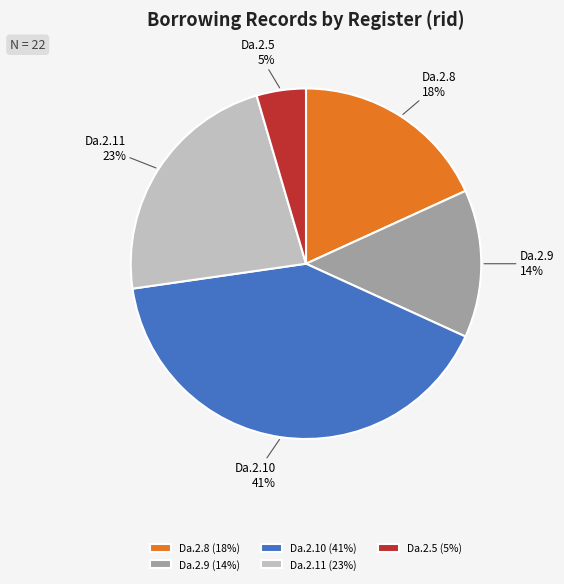

How many segments does this pie chart have?

5